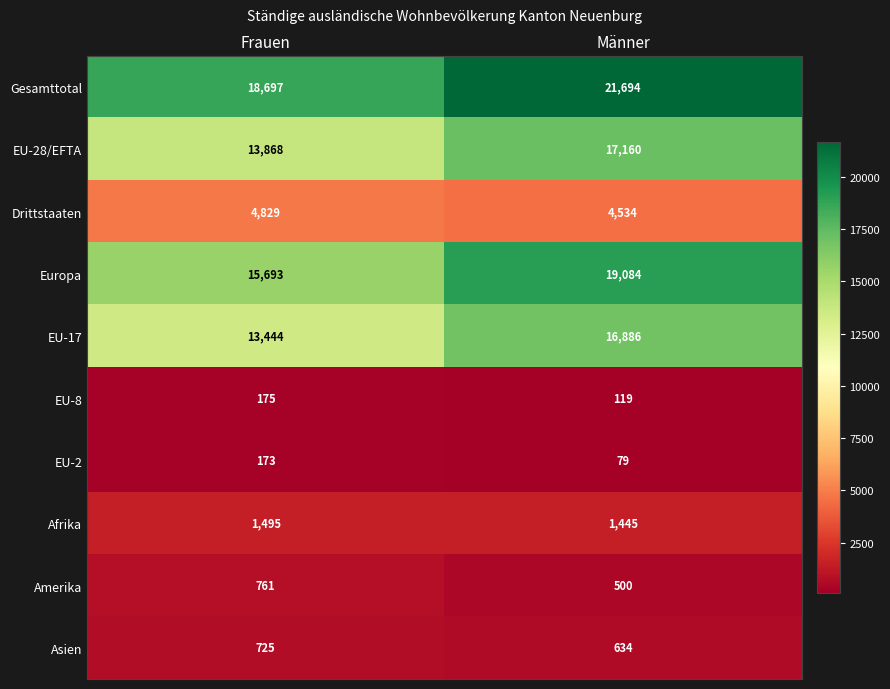

Which label corresponds to the smallest value in the chart?

Männer